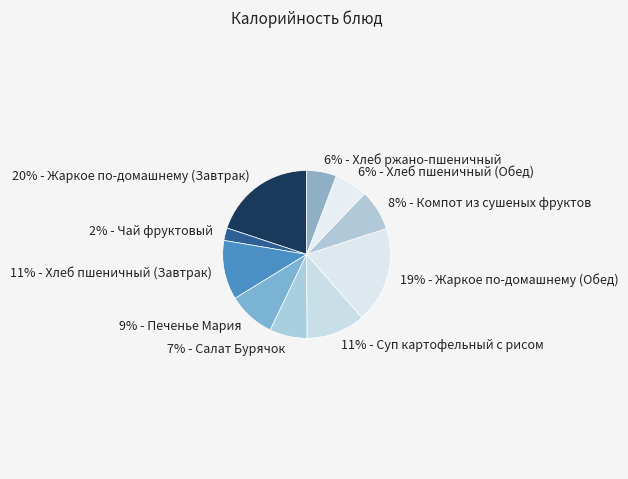

Does 11% - Хлеб пшеничный (Завтрак) represent more than half of the total?

No